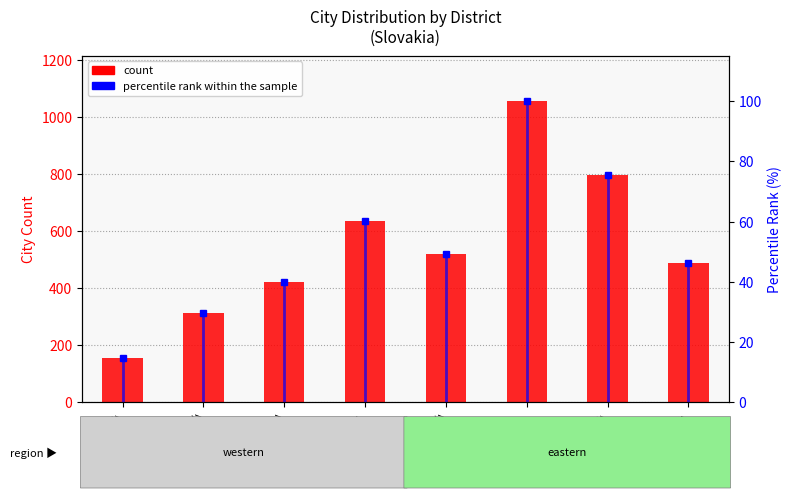

How many bars are there in each group?

2